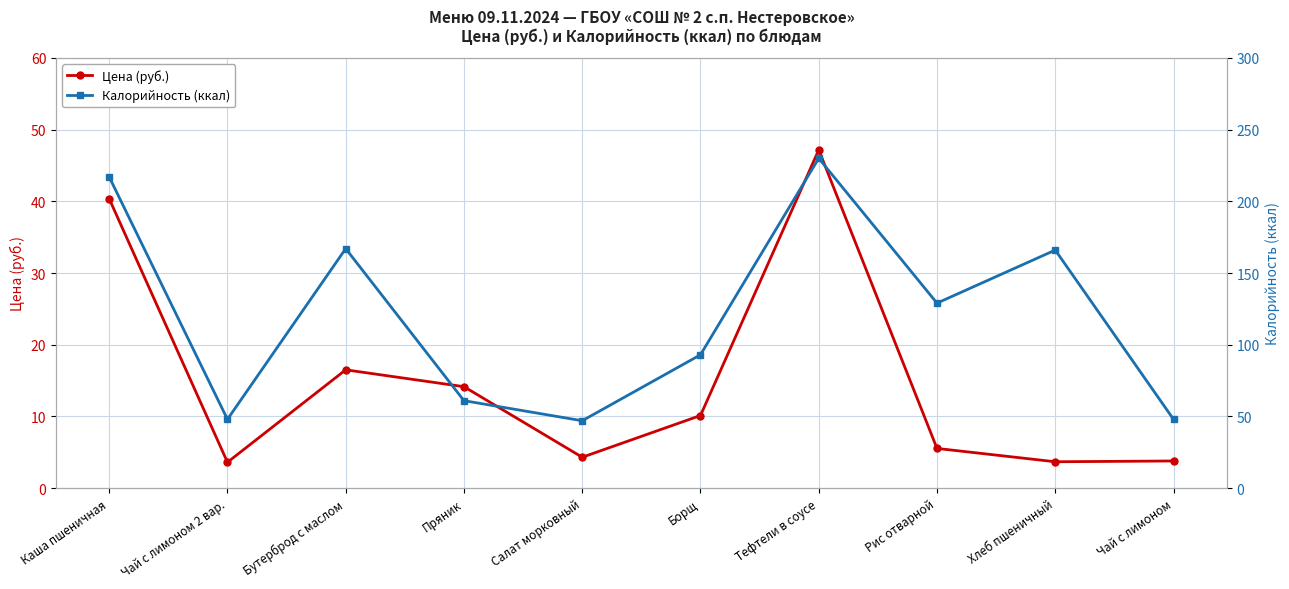

In Калорийность (ккал), how many points are lower than both neighbors (excluding endpoints)?

3